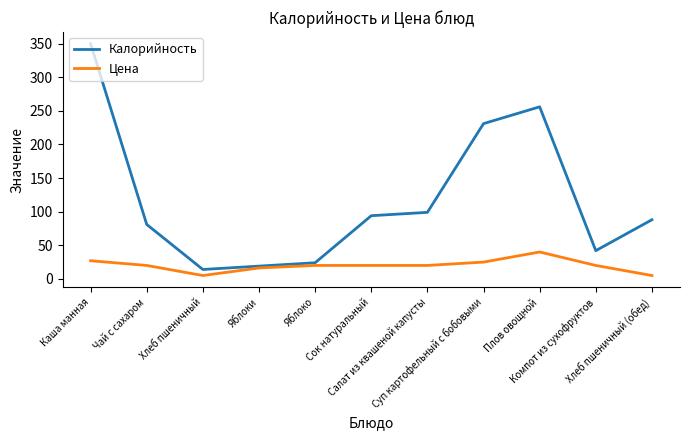

List the series in order of their overall mean, highest first.

Калорийность, Цена